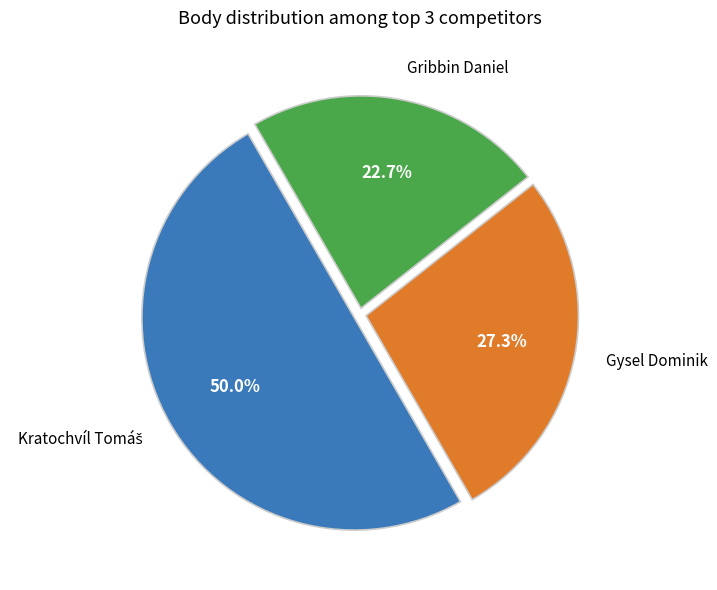

Combined, what portion of the pie is Gysel Dominik and Gribbin Daniel?

50.0%